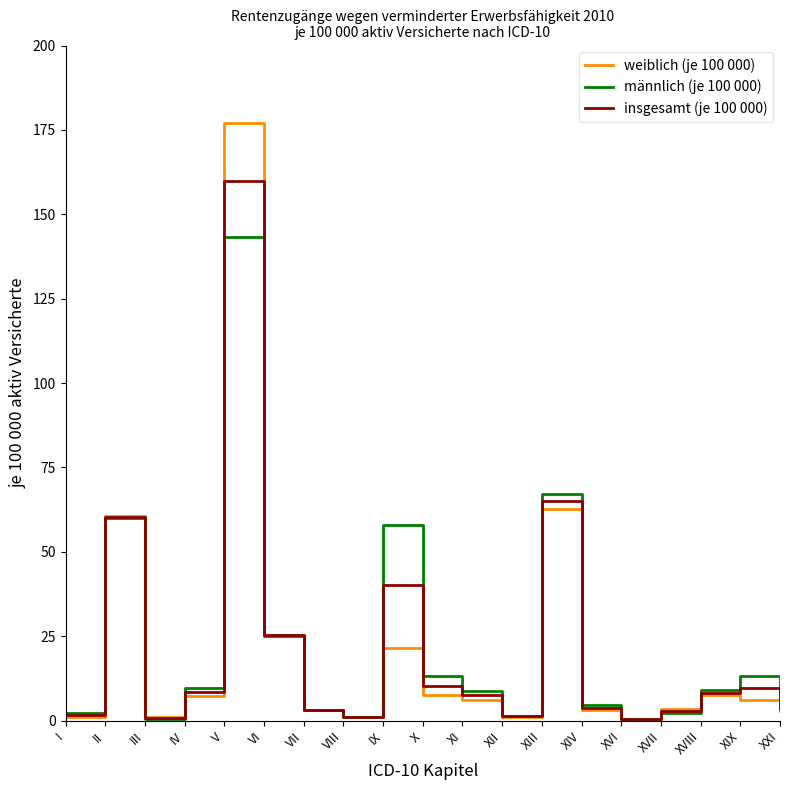

Which series has the largest range (max minus min)?

weiblich (je 100 000)